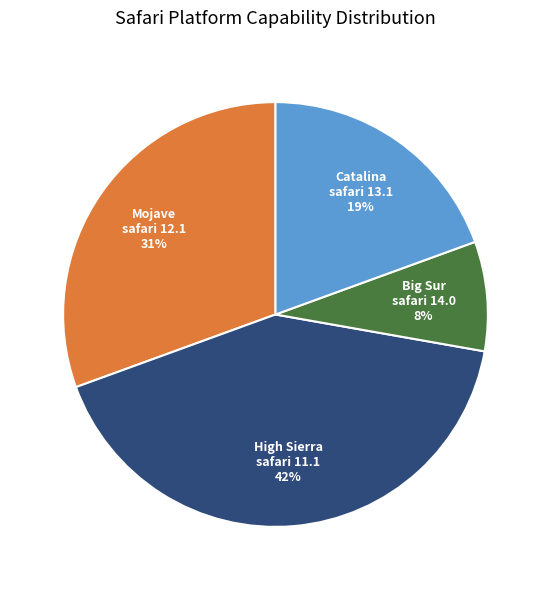

Does any single category account for the majority?

No